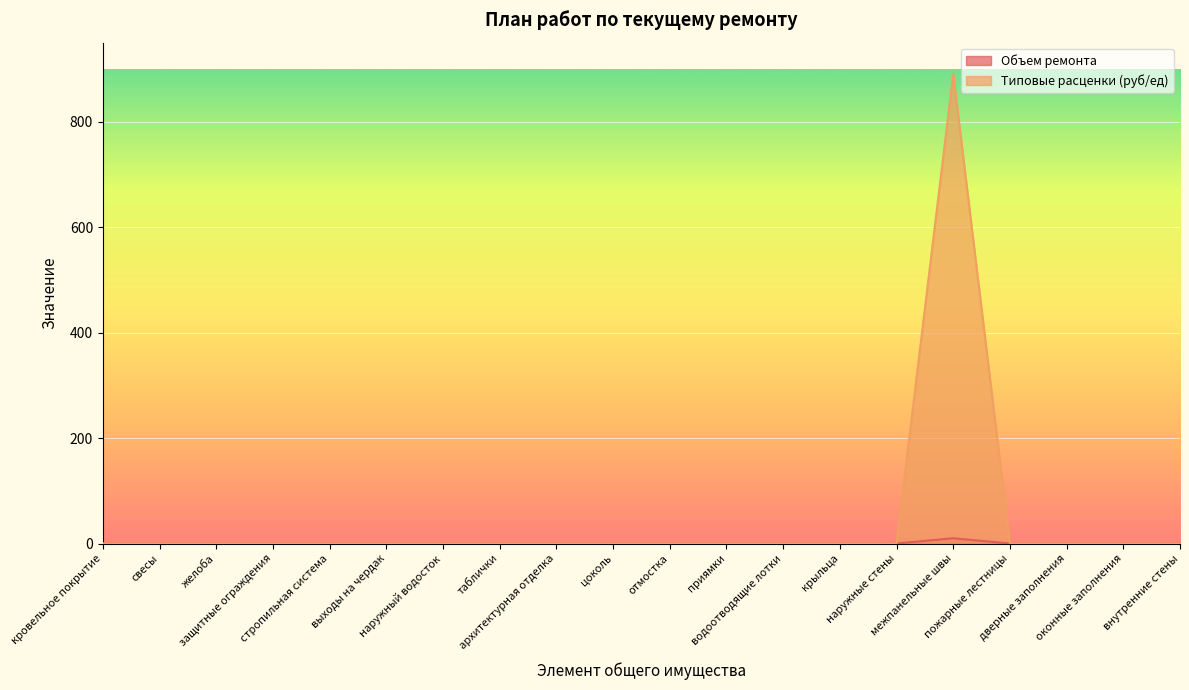

Which has a higher value, желоба or наружный водосток?

желоба